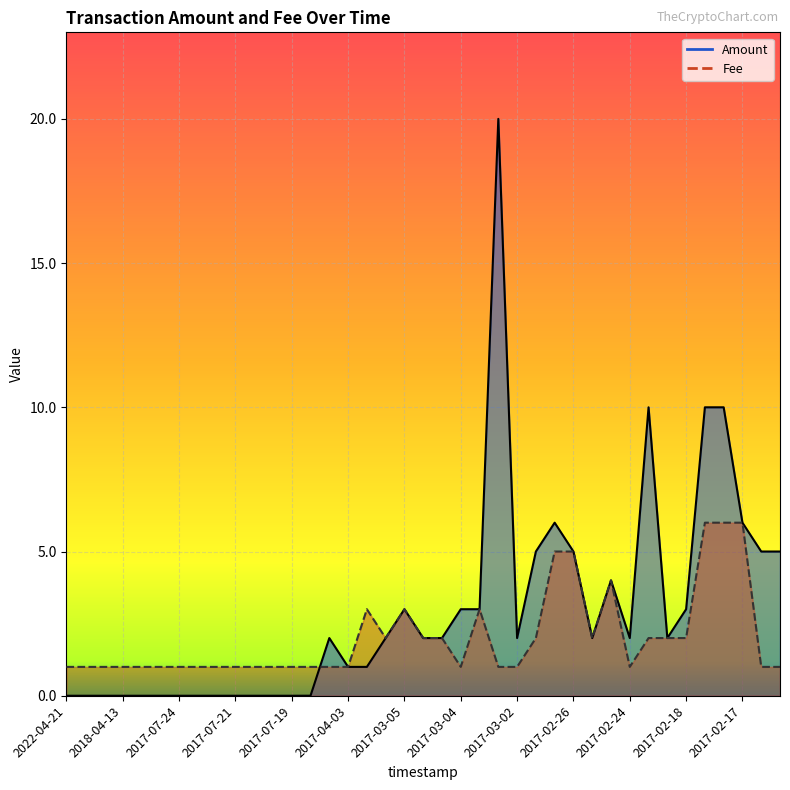

What is the label of the 8th point from the right?

2017-02-20